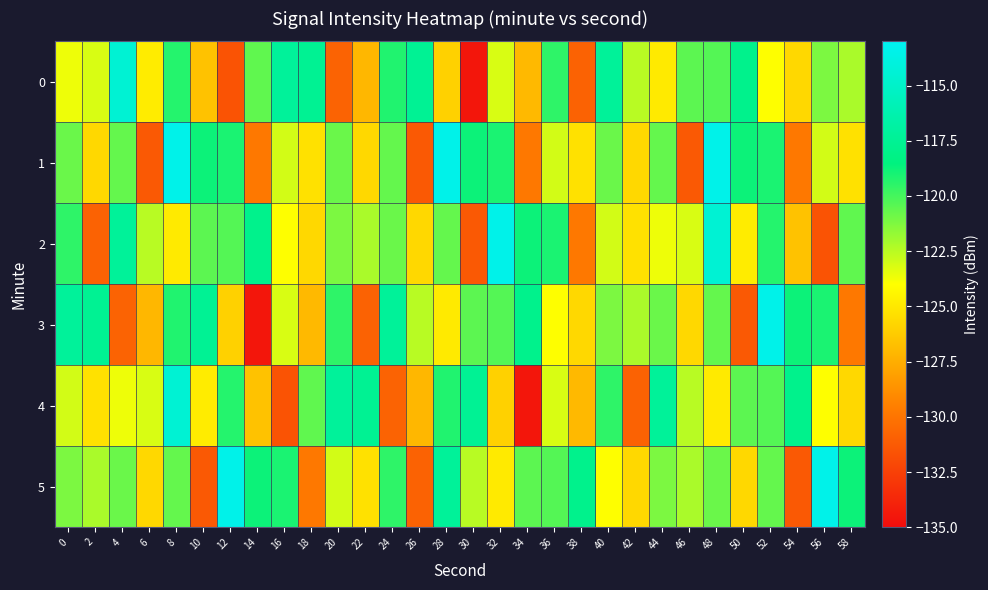

Which series has the widest spread of values?

3